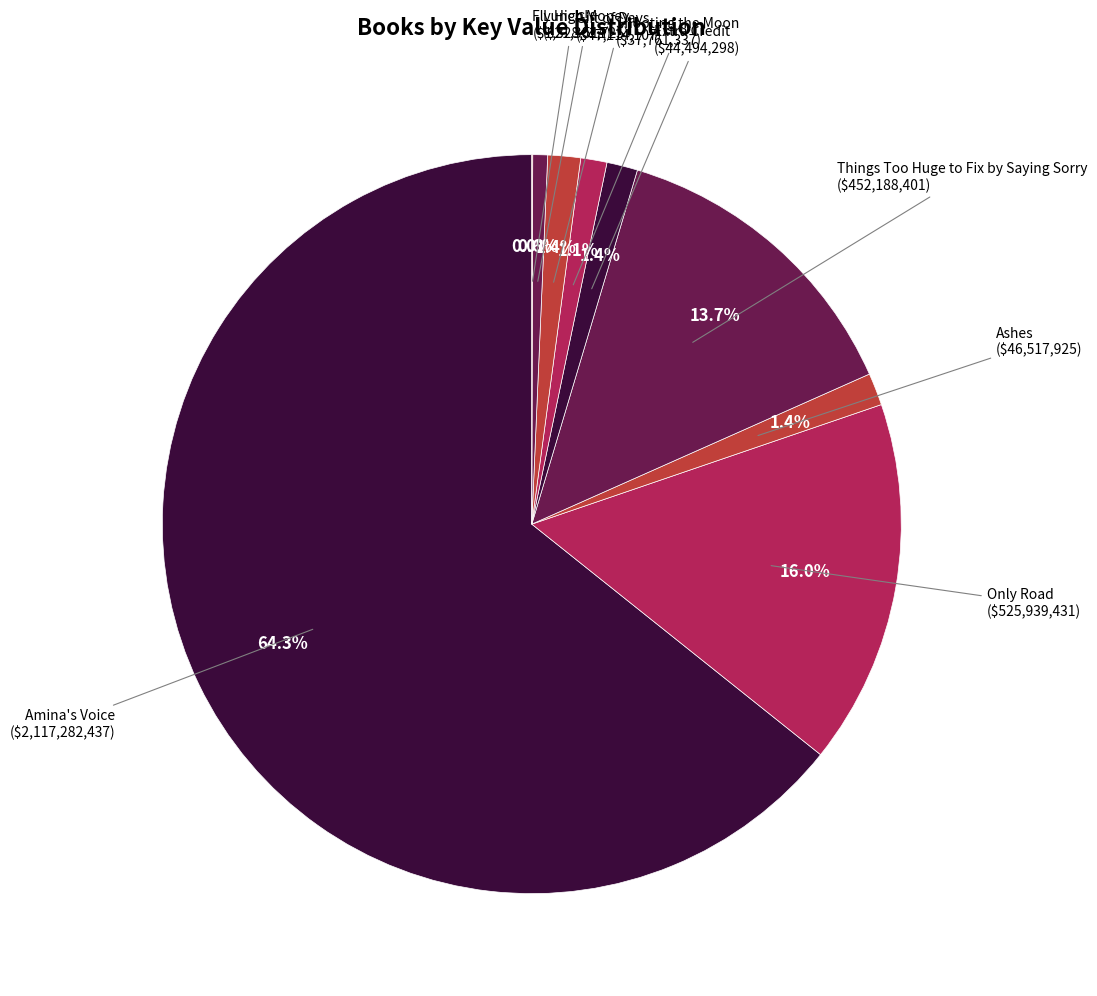

Which category has the biggest portion of the pie?

Amina's Voice